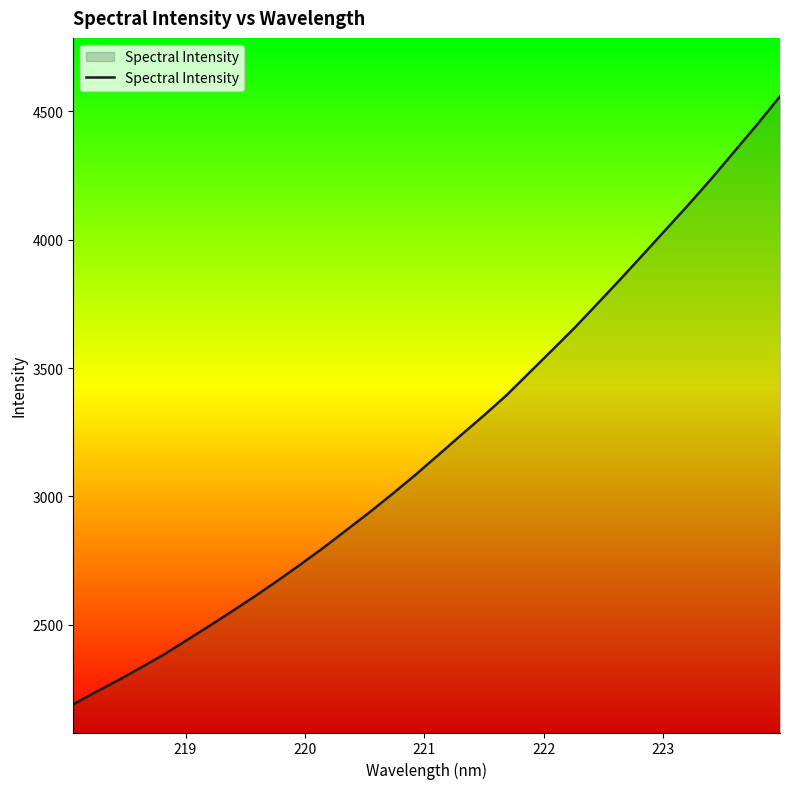

What is the smallest value displayed?

2190.0